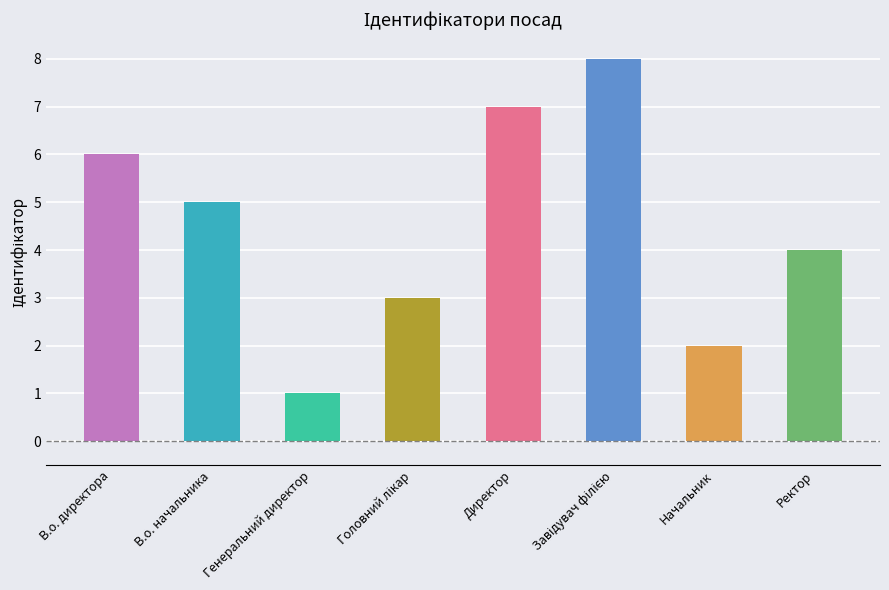

The chart shows a value of 4 at Ректор. True or false?

True